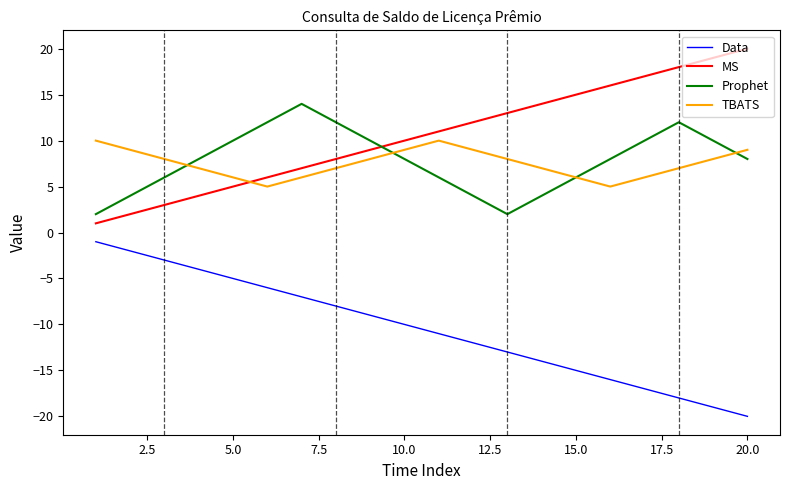

True or false: MS and Data intersect in this chart.

False